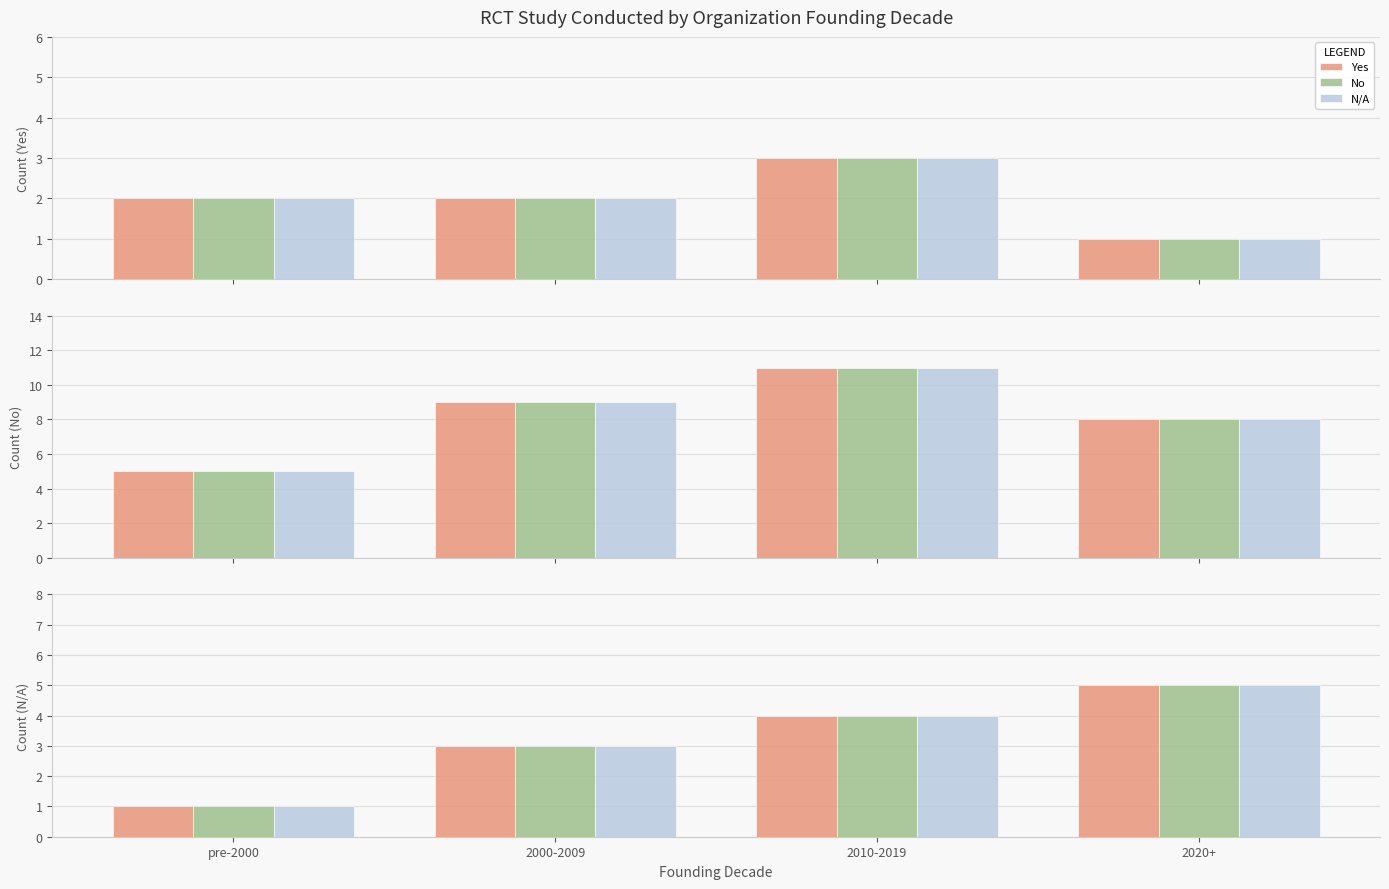

How many values in the No series are below 4?

2